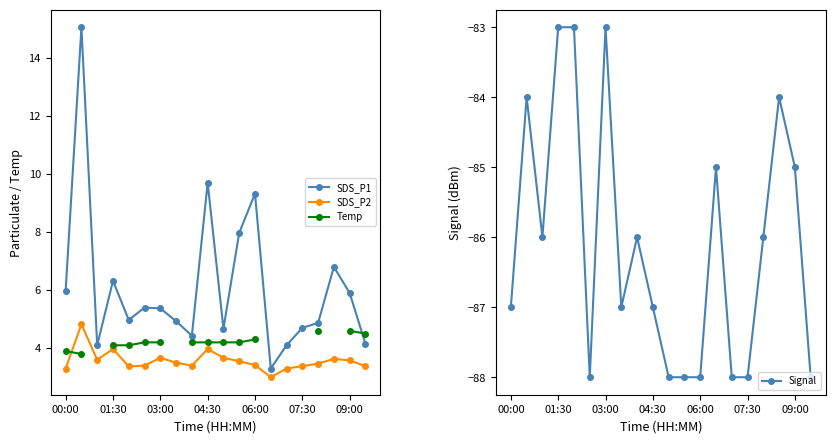

At how many categories does at least one series exceed -11?

20